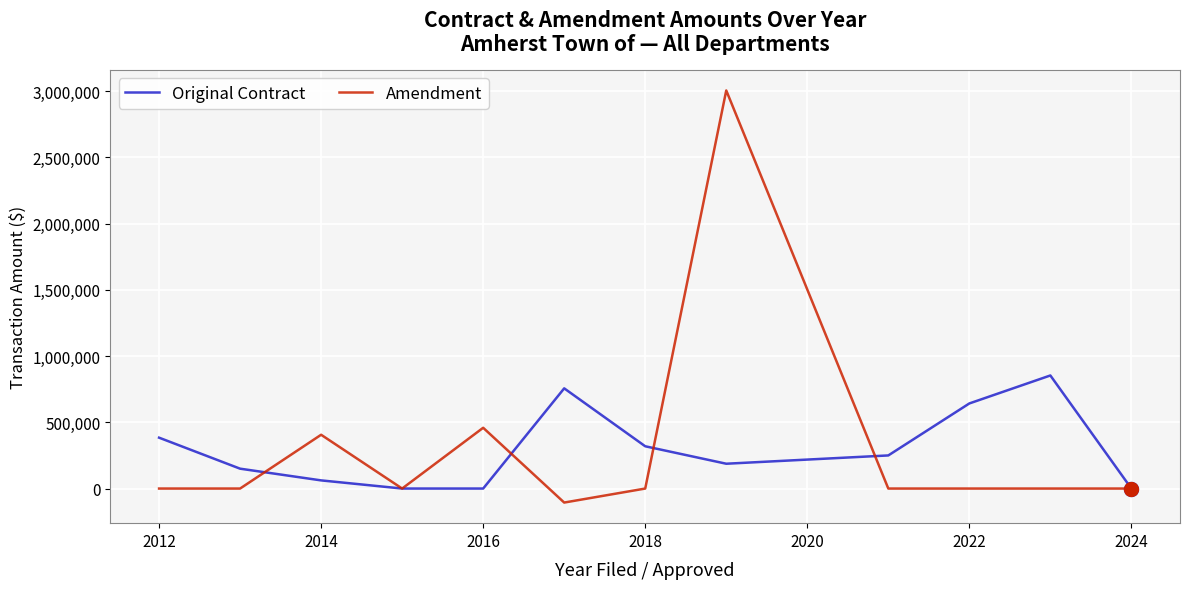

Which series has the largest range (max minus min)?

Amendment